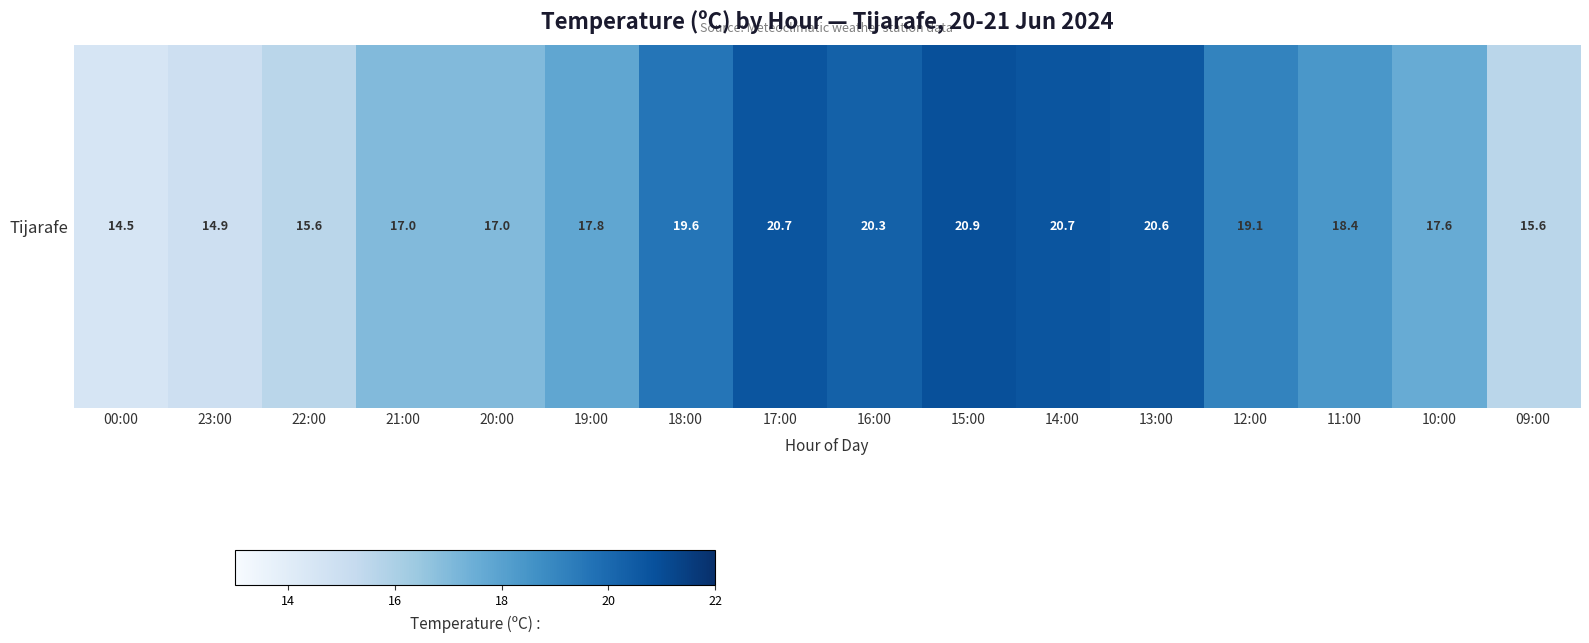

Which category has the lowest value across all series?

00:00